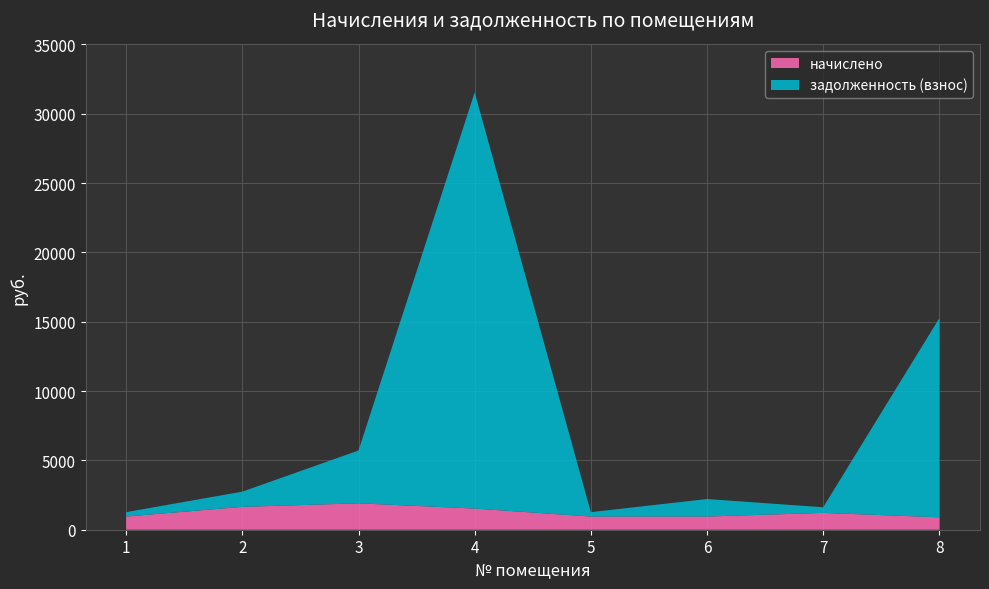

Reading left to right, list all the values displayed in this chart.

начислено: 951.6	1649.7	1905.2	1526.8	951.6	951.6	1214.8	895.0
задолженность (взнос): 316.7	1097.4	3808.6	30015.7	316.0	1262.0	404.6	14363.7